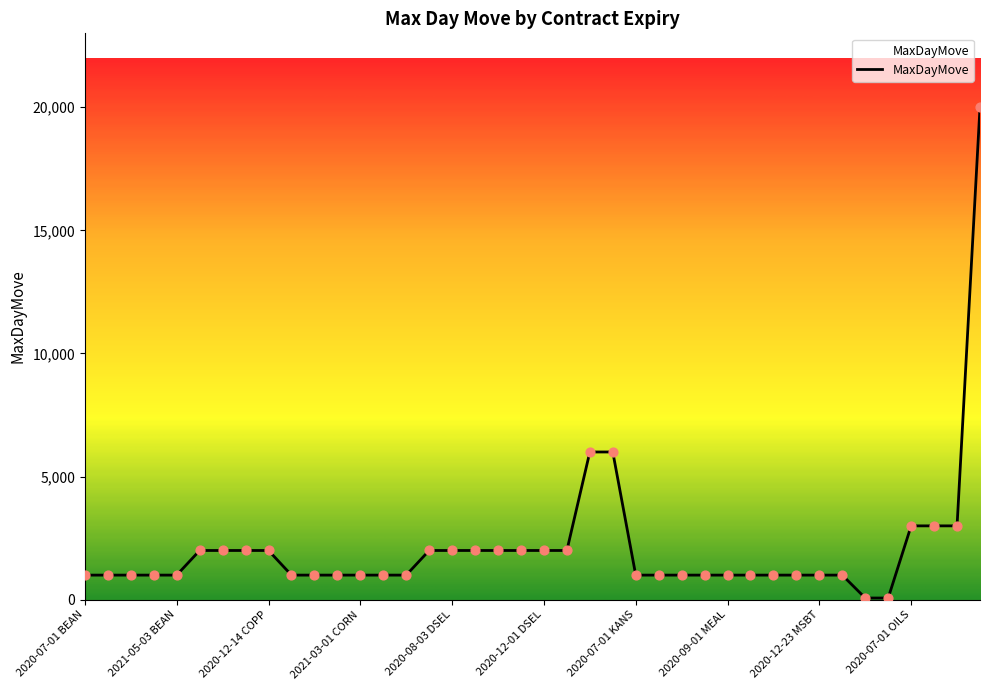

What is the difference between the maximum and minimum values?

19930